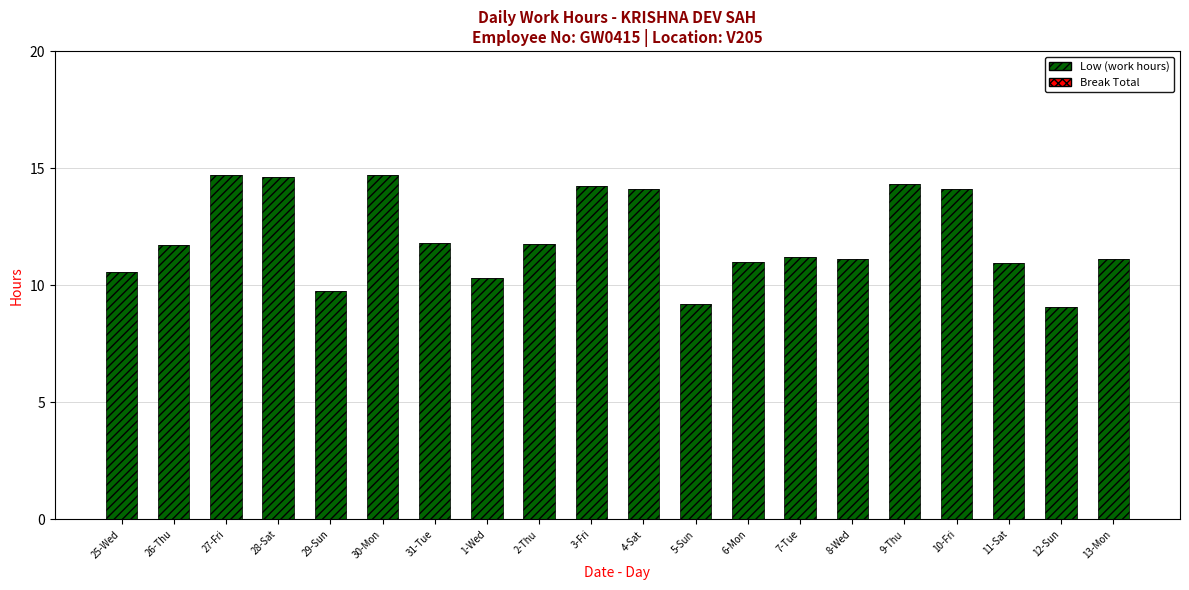

What is the label of the 5th bar from the left?

29-Sun